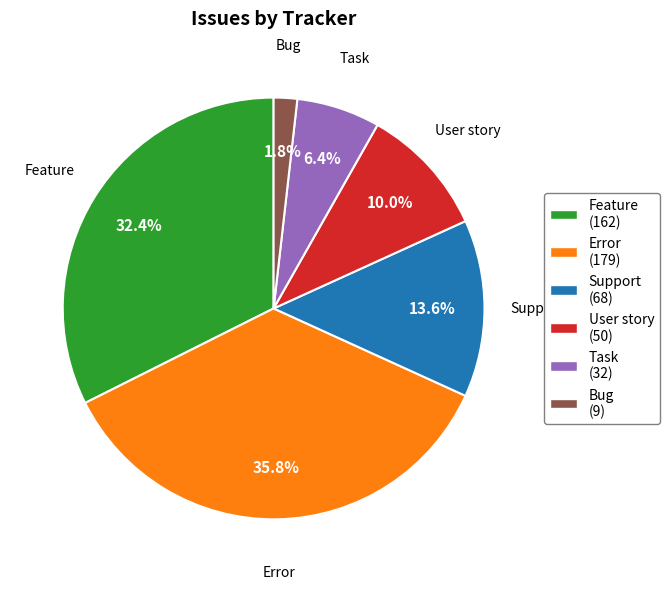

The Task slice represents 1% of the pie. True or false?

False